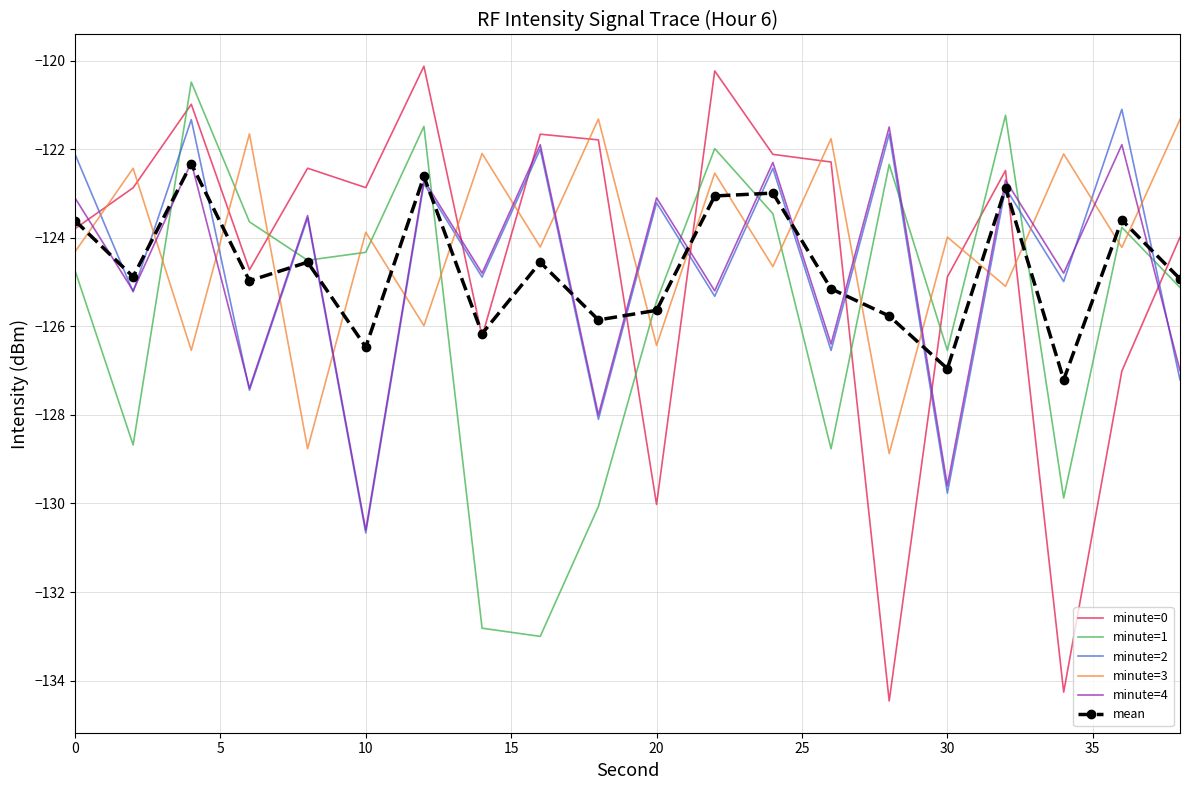

What is the minimum value for minute=1?

-133.0